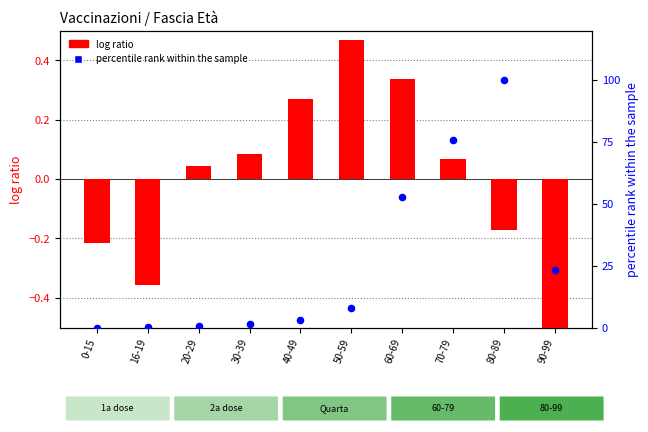

Is the value of percentile rank within the sample at 80-89 greater than the value of log ratio at 30-39?

Yes